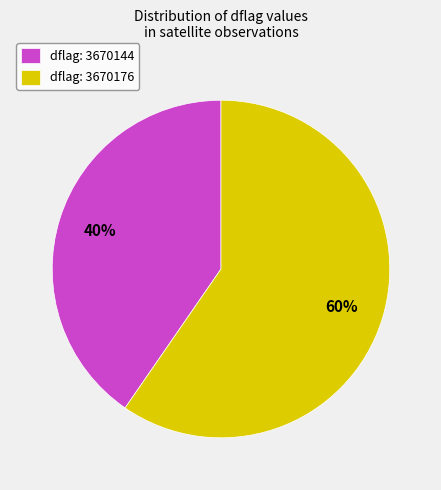

Combined, do dflag: 3670176 and dflag: 3670144 account for over 50%?

Yes